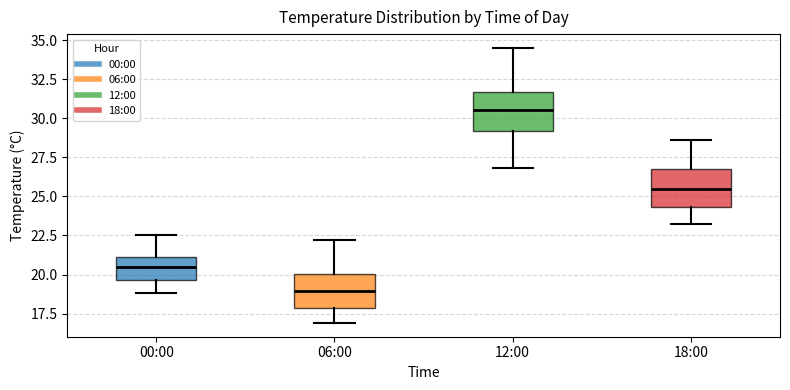

Reading left to right, transcribe this box plot: for each box, give where its median line is, the range the box spans, and where its two whiskers end, as read against the y-axis. The values are not printed on the chart, so give them approximately, as read against the axis.

00:00: median 20.5, box 19.5 to 21.0, whiskers 19.0 to 22.5
06:00: median 19.0, box 18.0 to 20.0, whiskers 17.0 to 22.0
12:00: median 30.5, box 29.0 to 31.5, whiskers 27.0 to 34.5
18:00: median 25.5, box 24.5 to 27.0, whiskers 23.0 to 28.5